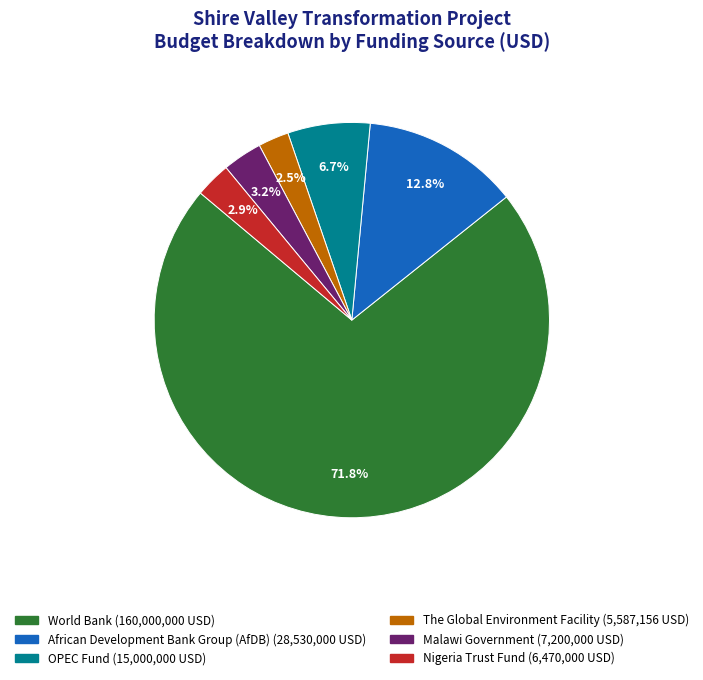

Is there a majority slice in this chart?

Yes